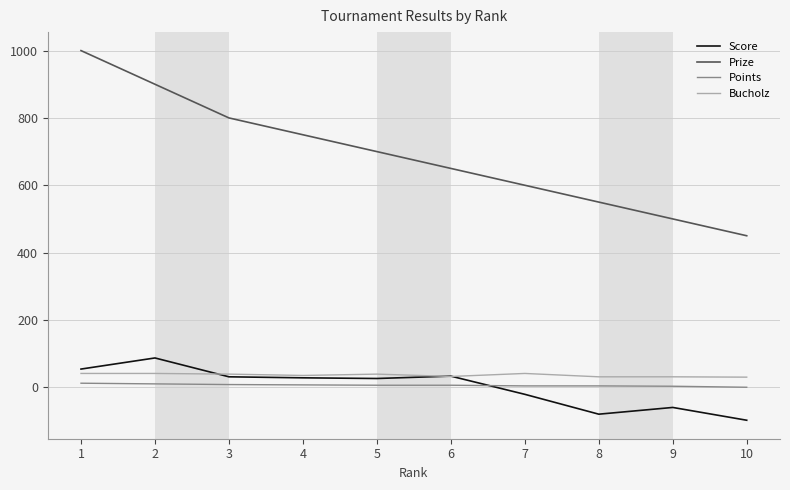

What is the lowest value of the Prize series?

450